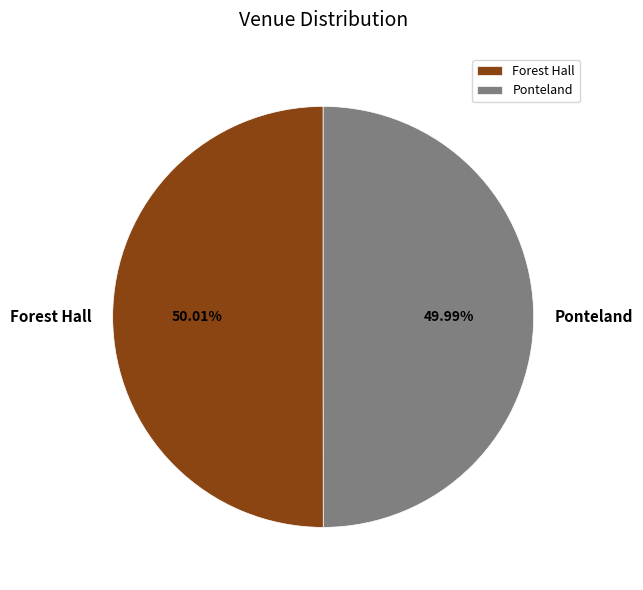

What is the ratio of the value at Ponteland to the value at Forest Hall?

1.0